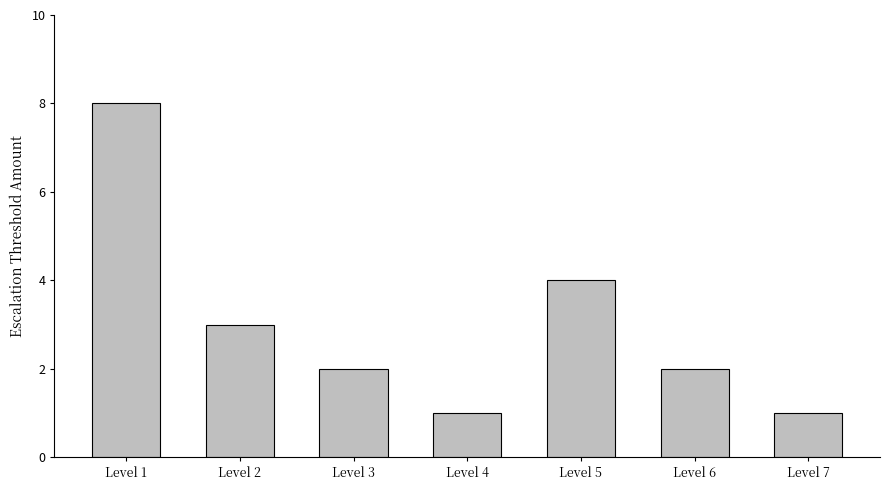

Are the bars horizontal?

No